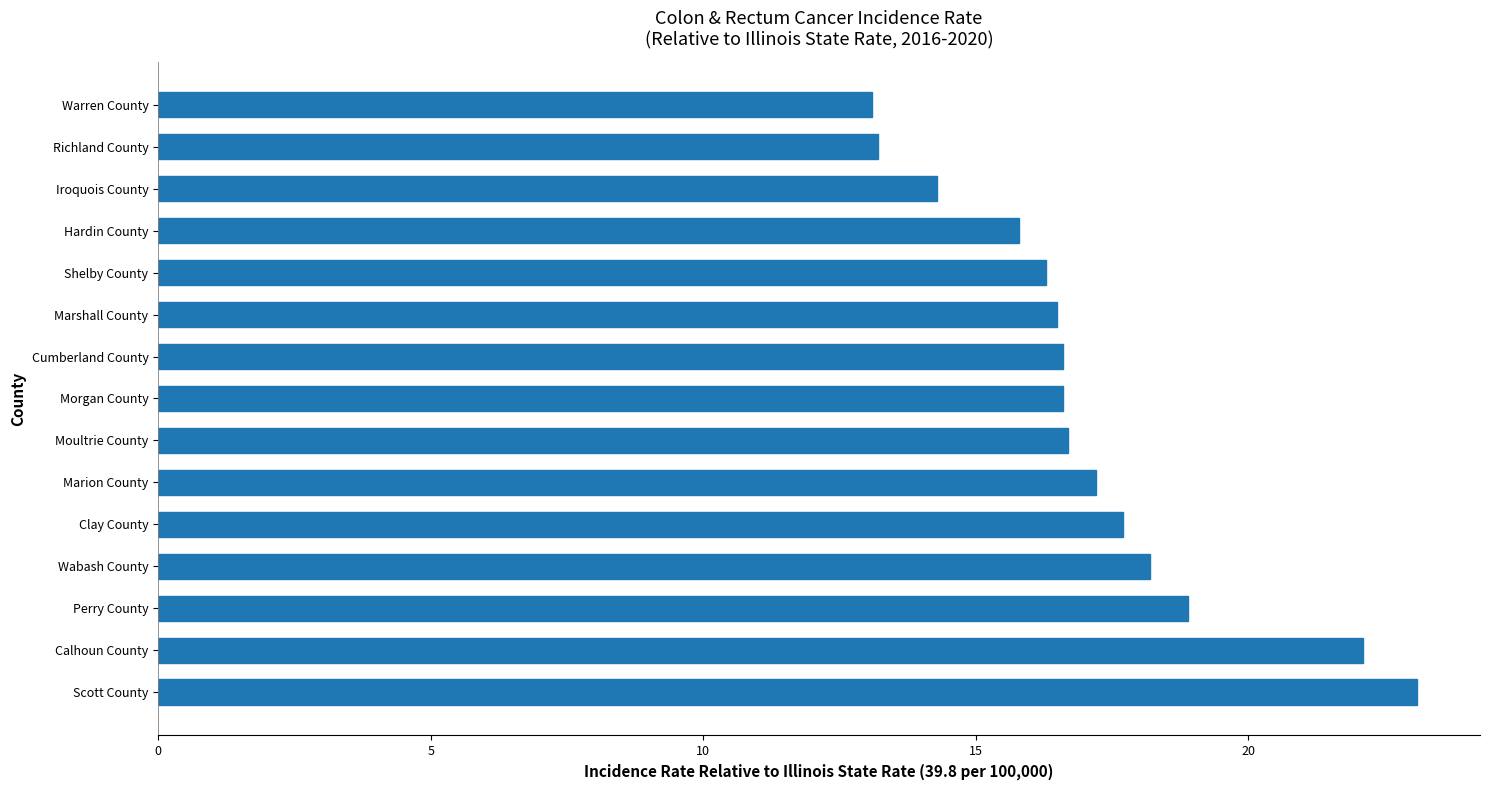

How many series are shown in this chart?

1